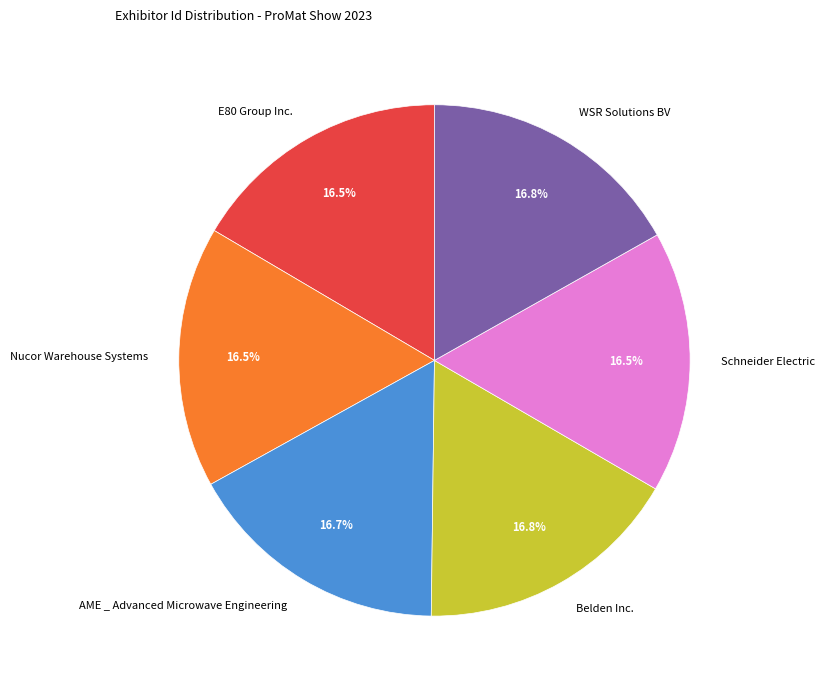

What portion of the pie excludes Schneider Electric?

83.5%